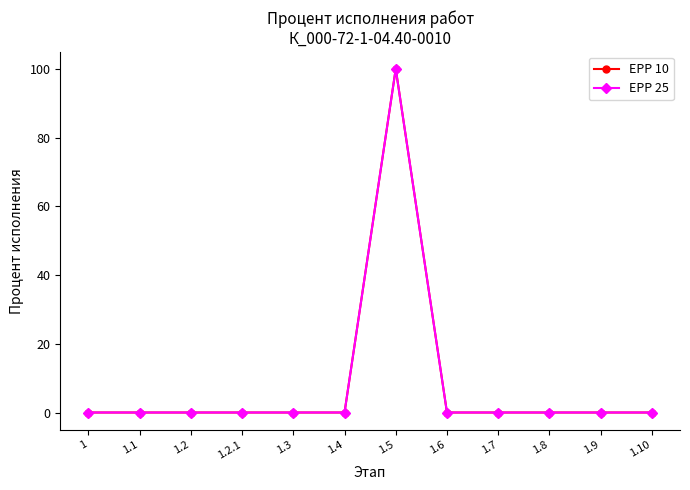

What are all the series names shown in the legend?

EPP 10, EPP 25